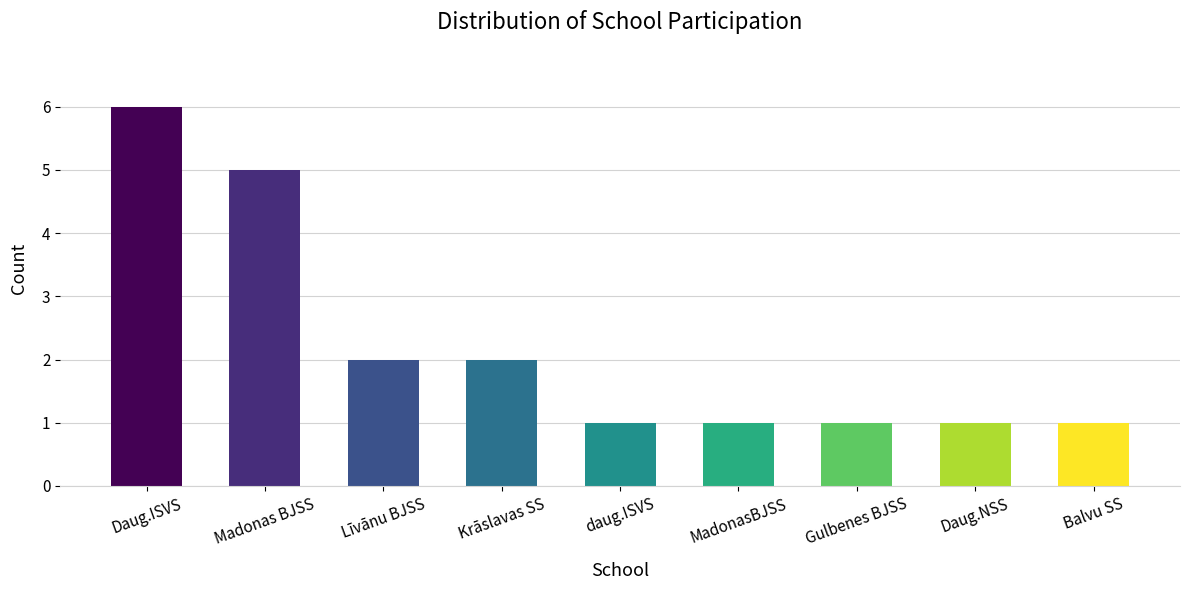

How many categories are shown in the chart?

9